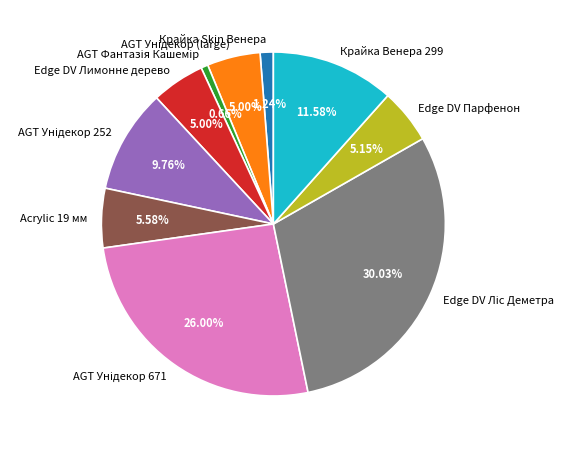

To the nearest percent, what is the average slice percentage?

10%